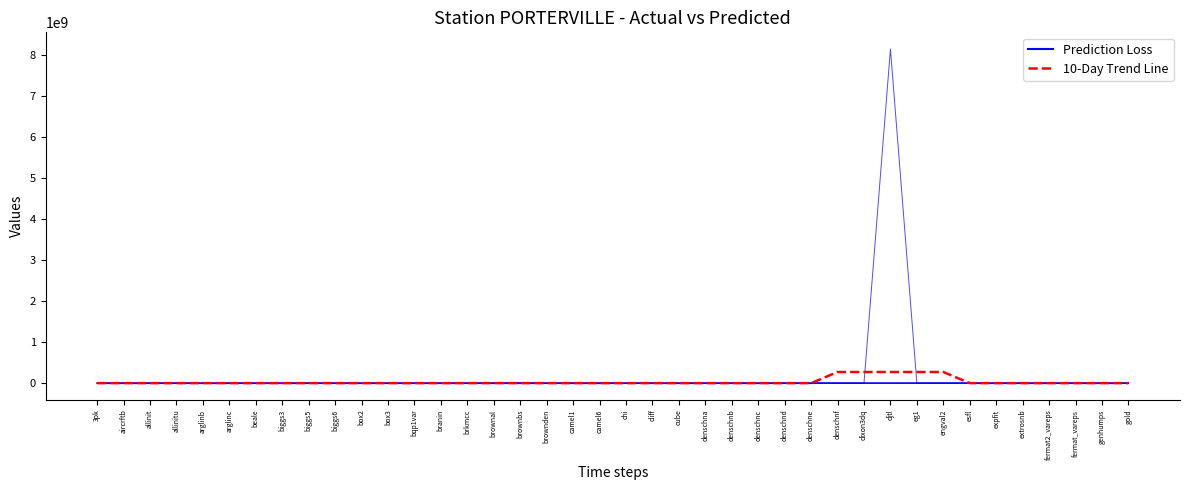

Between biggs6 and djtl, which is larger?

djtl